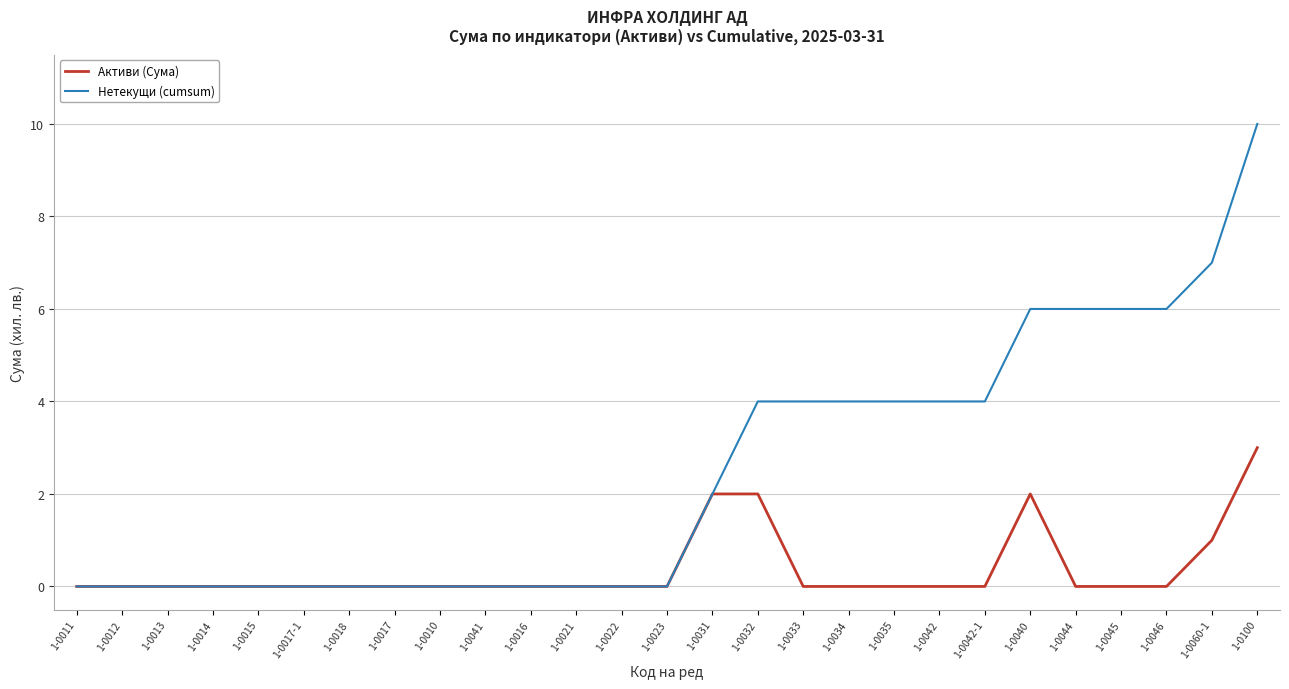

True or false: Нетекущи (cumsum) has a value of 0 at 1-0018.

True